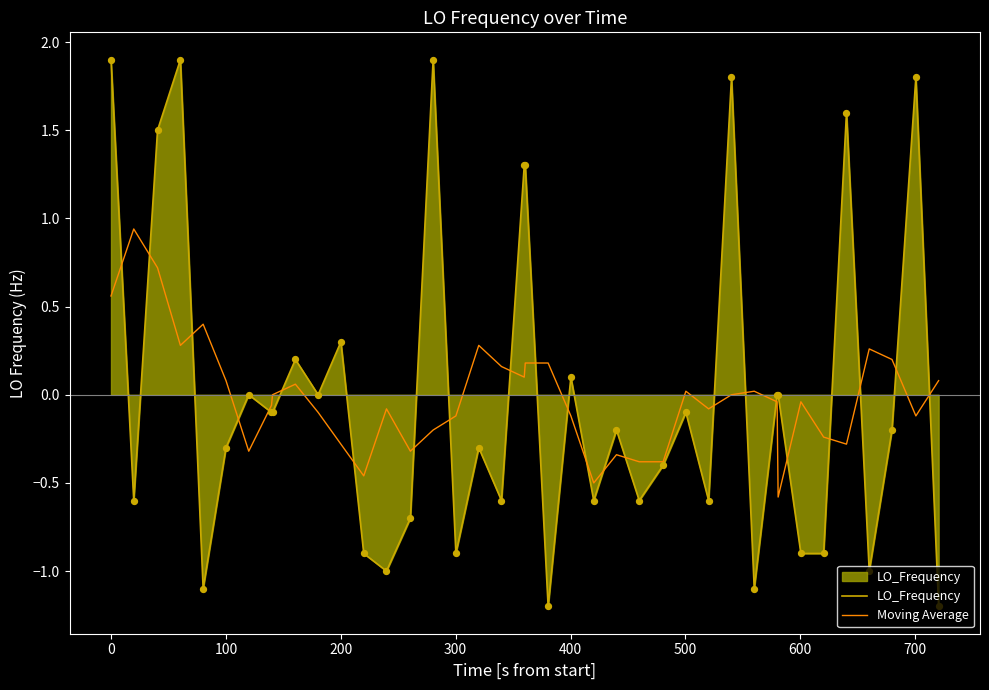

List the series in order of their peak value, highest first.

LO_Frequency, Moving Average